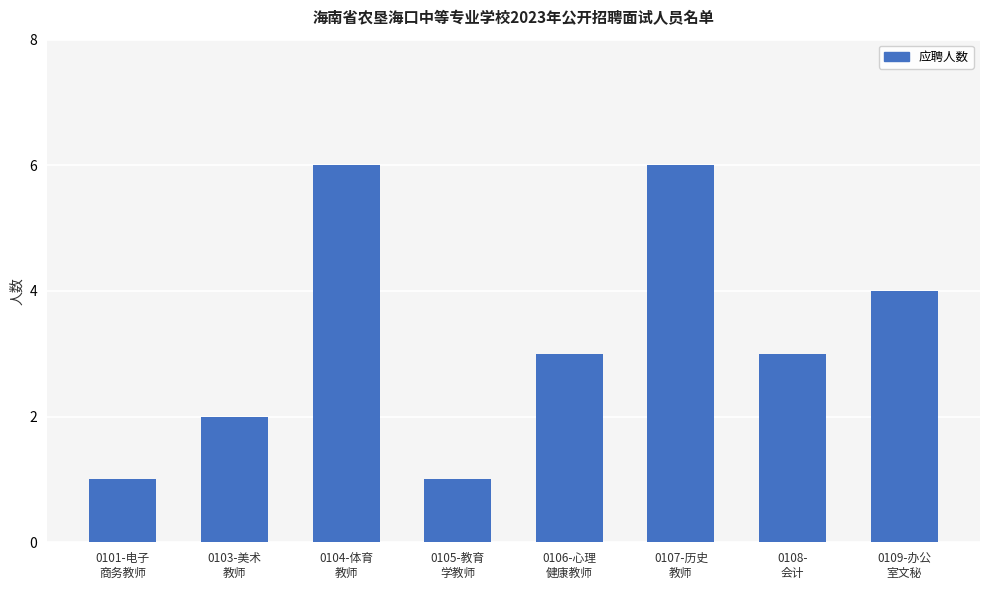

What is the difference between the maximum and minimum values?

5